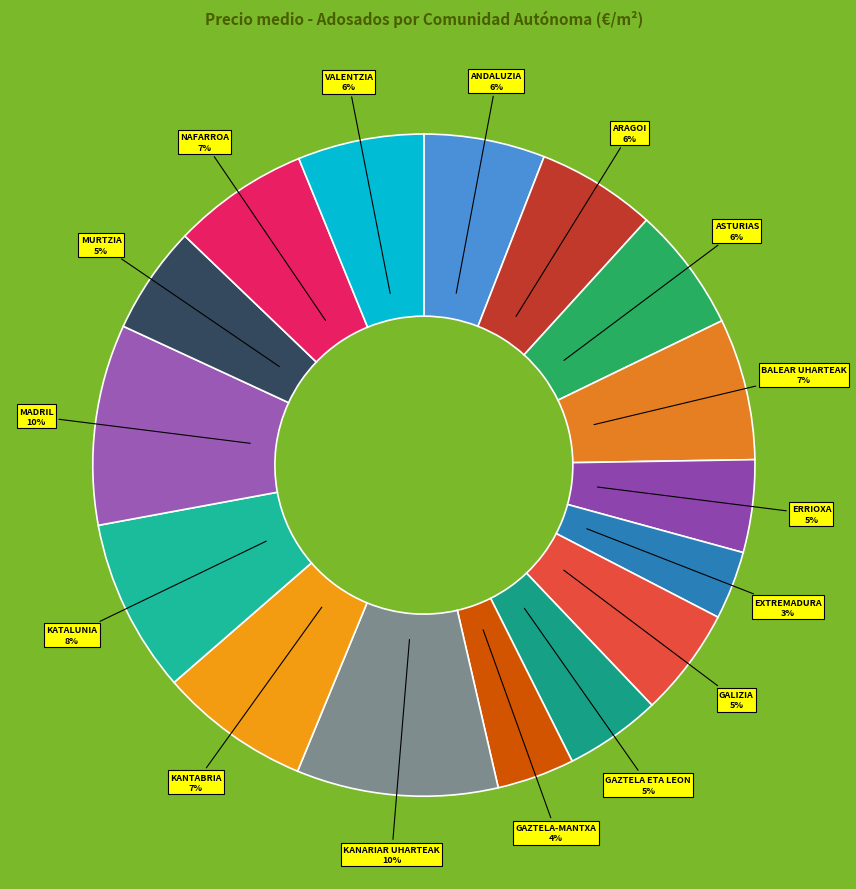

What is the ratio of the value at GAZTELA ETA LEON to the value at ARAGOI?

0.8